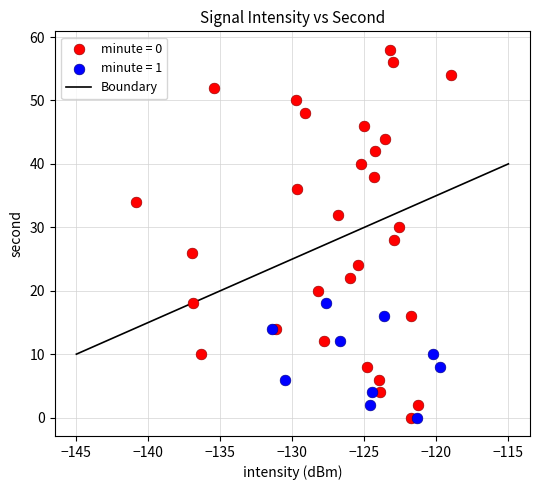

Which series has the widest spread of Y values?

minute = 0